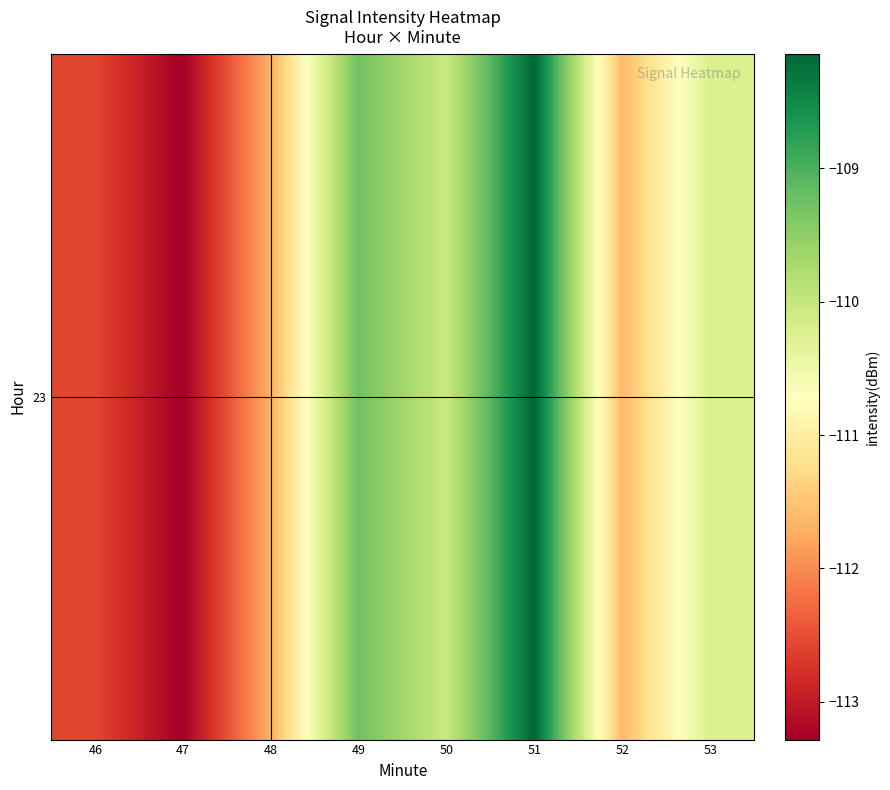

List the labels in order of value, smallest first.

47, 46, 48, 52, 53, 50, 49, 51